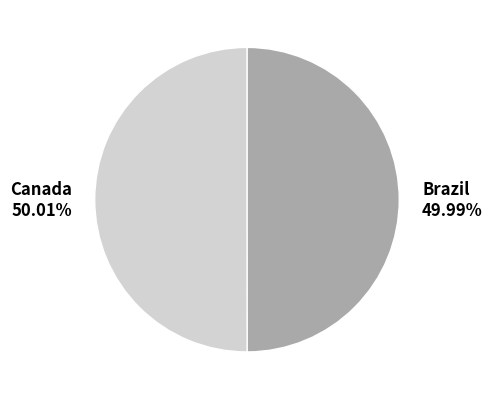

True or false: Canada accounts for 60% of the total.

False